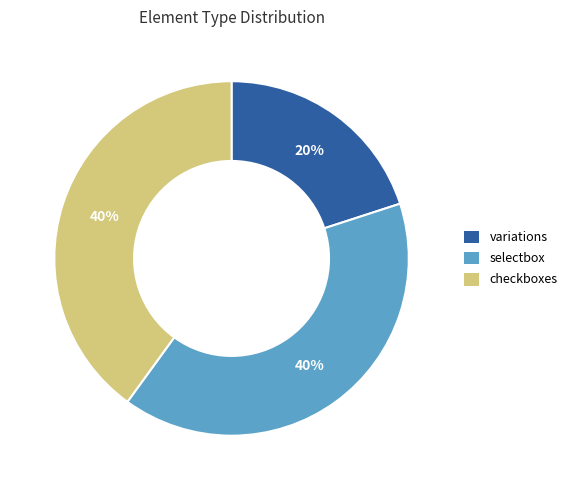

How many segments does this pie chart have?

3